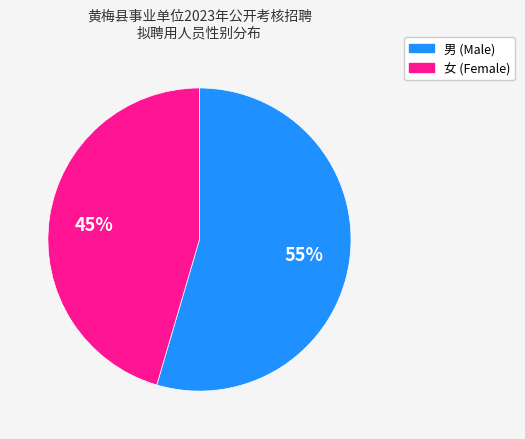

Is it true that 男 is 55% of the pie?

True